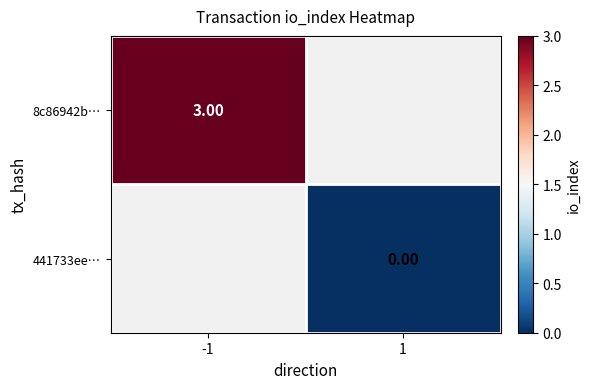

True or false: 8c86942b… has a value of 5.0 at -1.

False